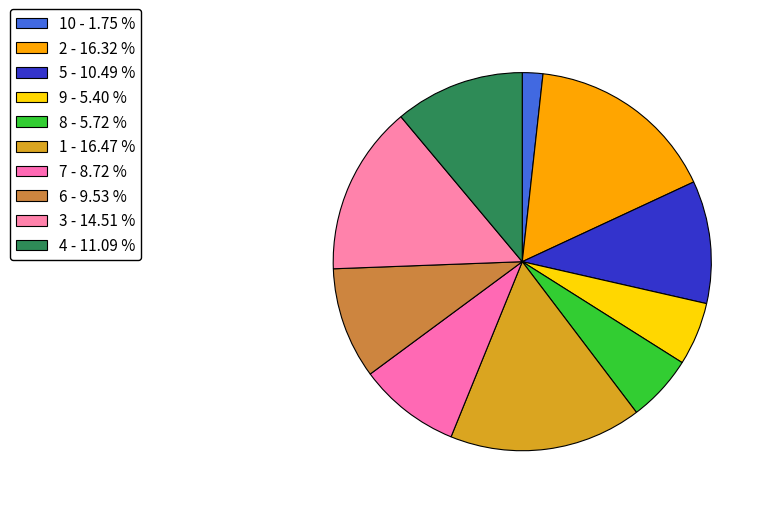

How many segments does this pie chart have?

10